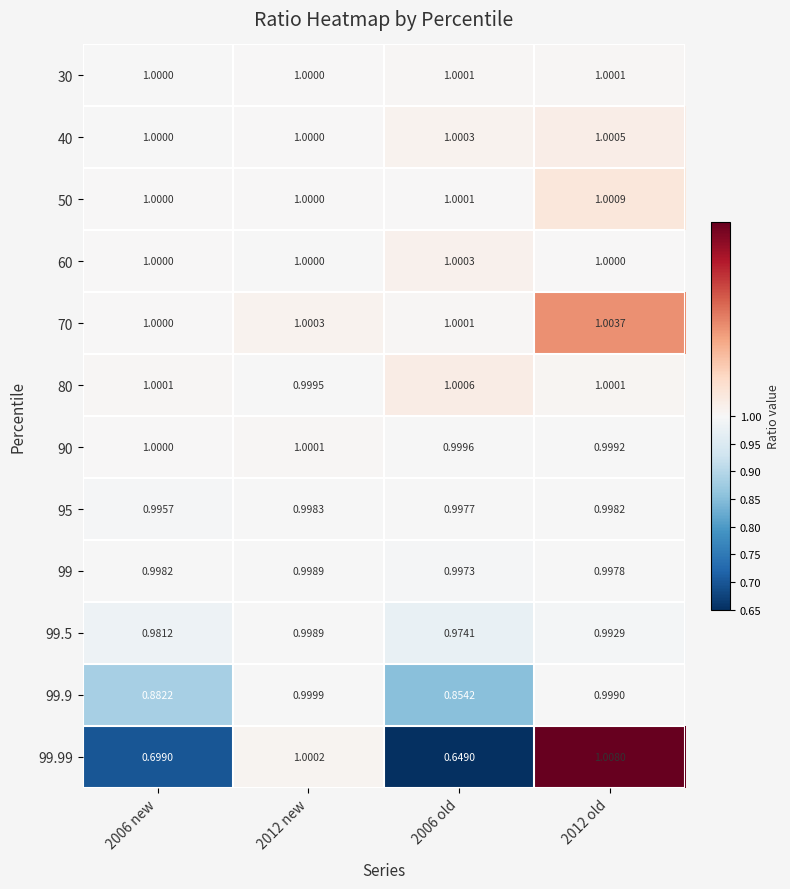

How many categories are shown in the chart?

4